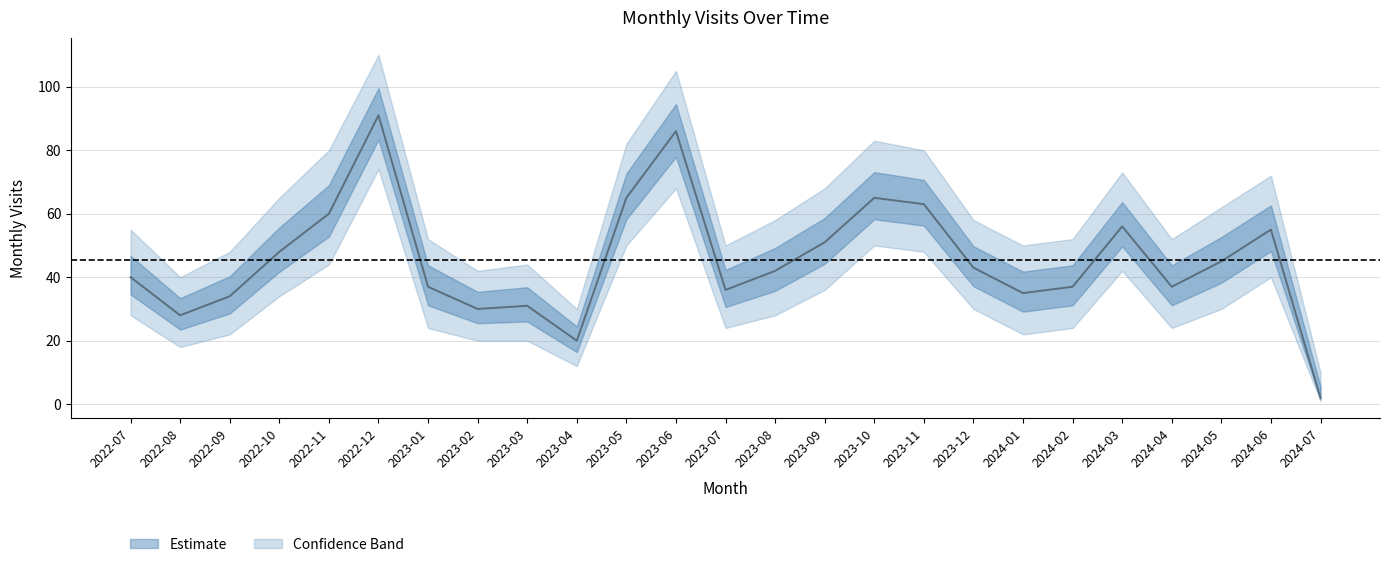

What is the average value of the monthly_visit series?

45